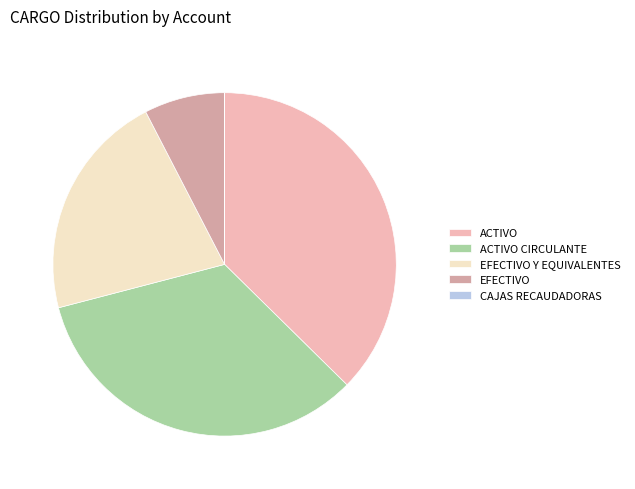

The EFECTIVO slice represents 8% of the pie. True or false?

True